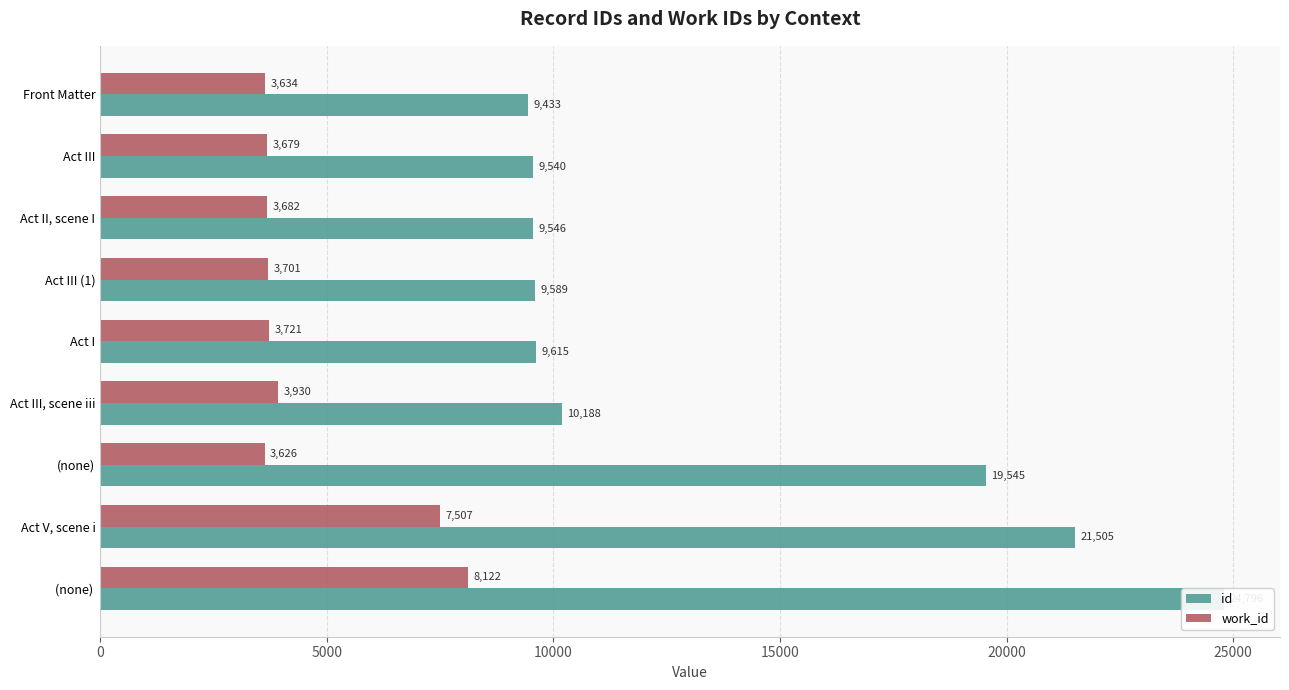

What is the lowest value of the work_id series?

3626